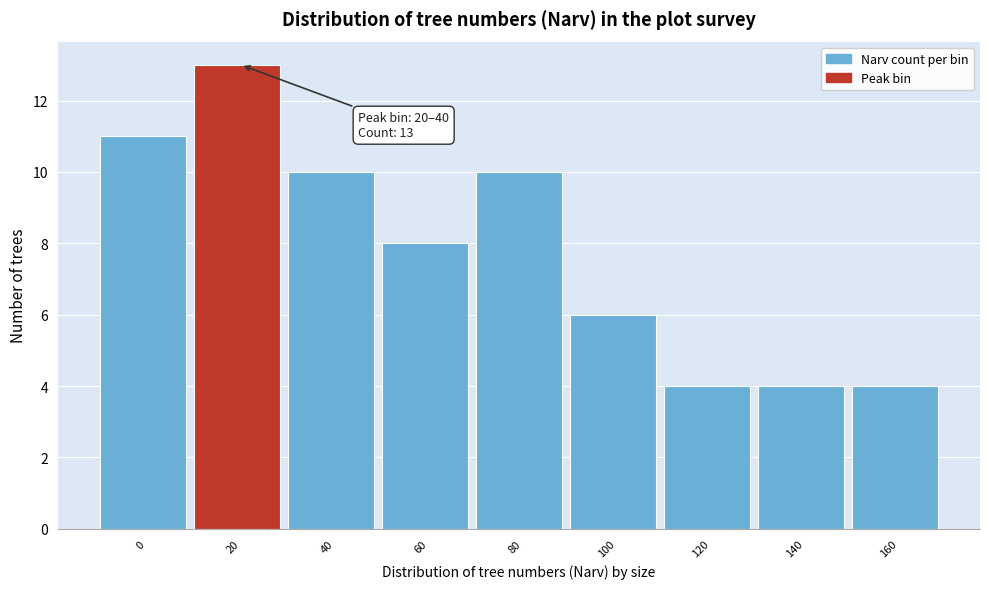

Reading left to right, extract all data points from this chart.

0=11	20=13	40=10	60=8	80=10	100=6	120=4	140=4	160=4